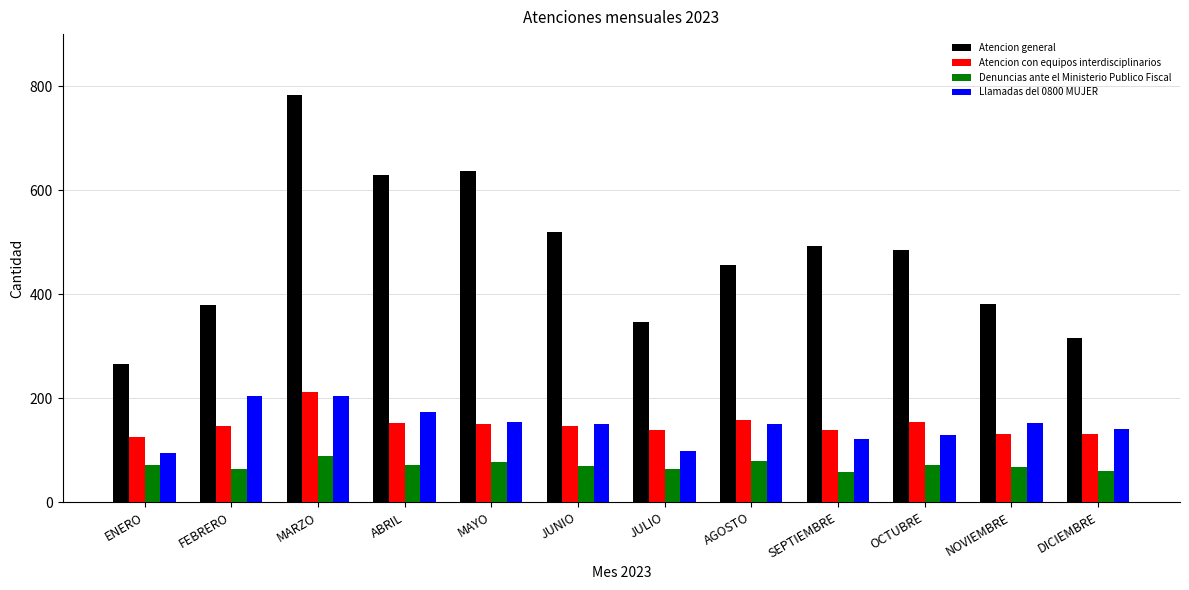

At DICIEMBRE, list the series in order from largest to smallest.

Atencion general, Llamadas del 0800 MUJER, Atencion con equipos interdisciplinarios, Denuncias ante el Ministerio Publico Fiscal